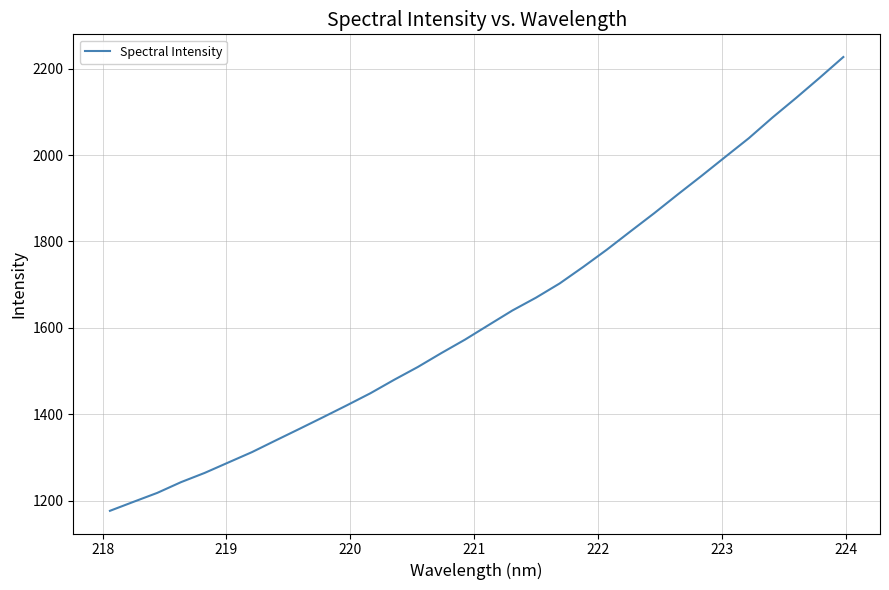

What is the difference between the maximum and minimum values?

1050.0